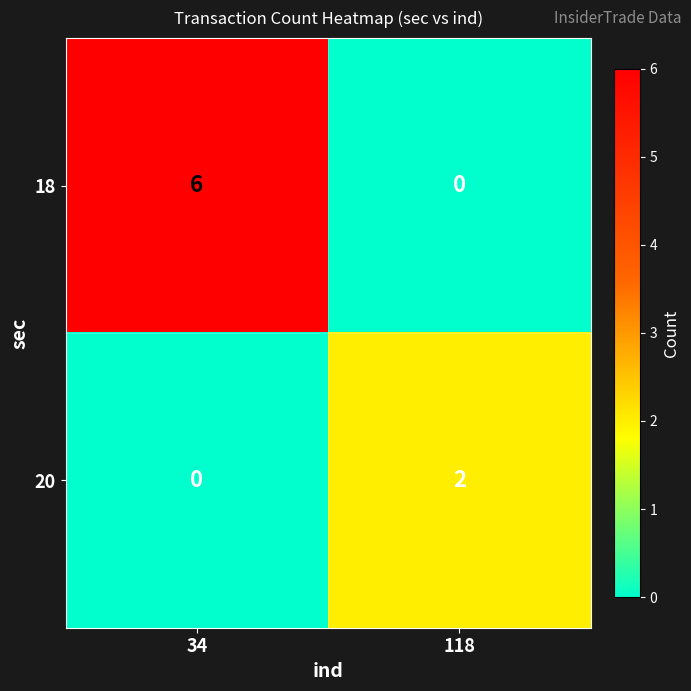

Rank the series by their maximum value, from highest to lowest.

18, 20